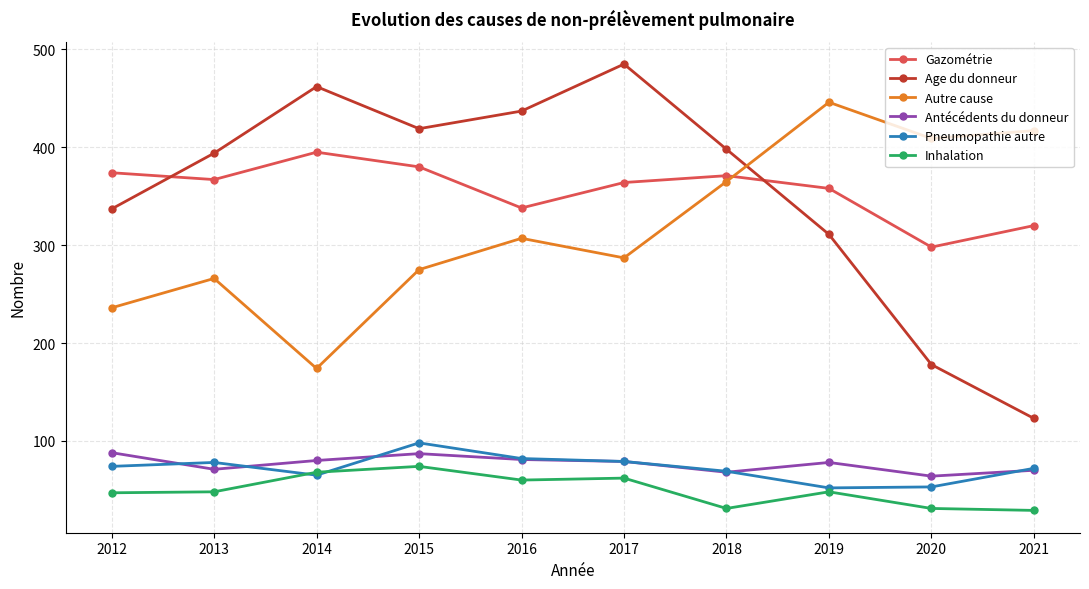

Between 2012 and 2017, which series saw the biggest shift?

Age du donneur